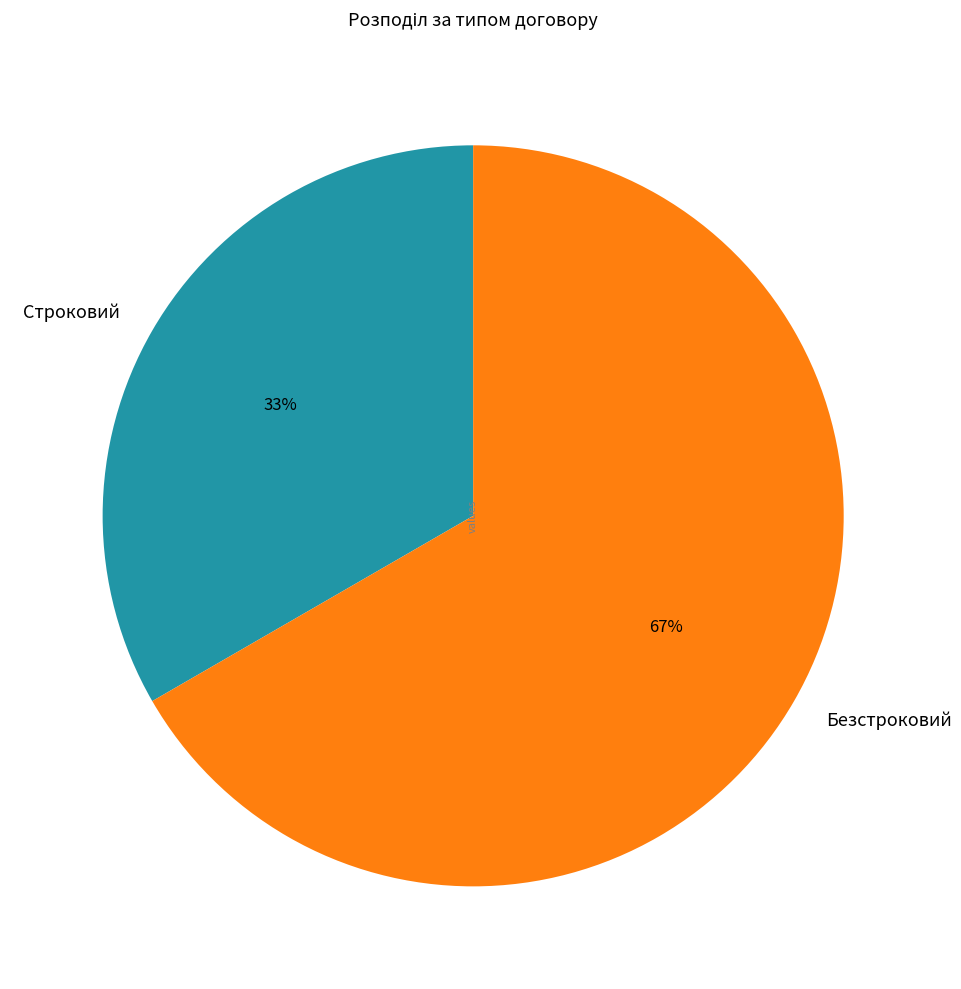

Between Безстроковий and Строковий, which is larger?

Безстроковий